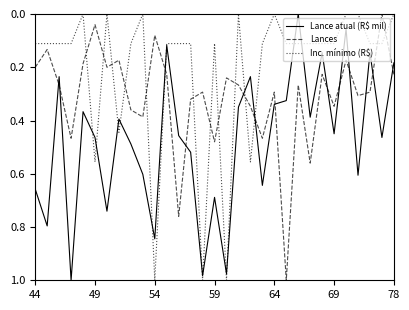

At how many categories does at least one series exceed 0?

31